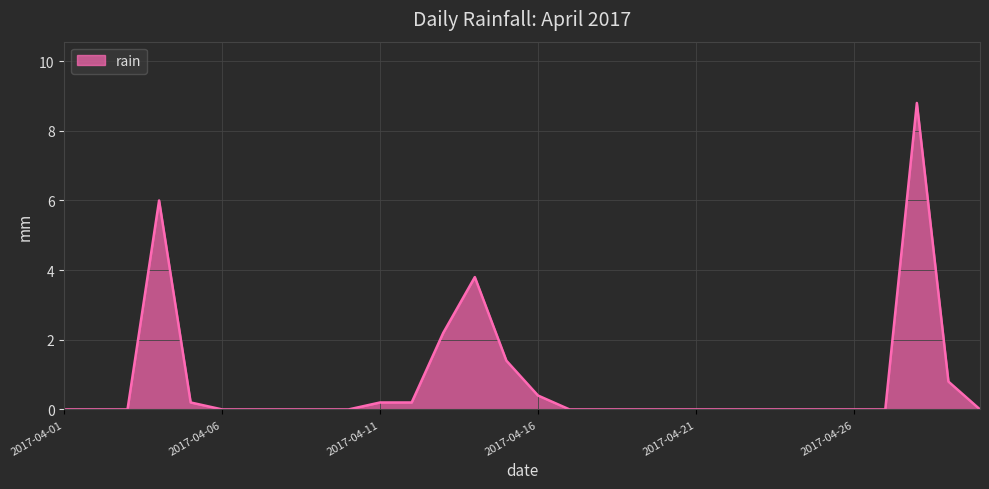

What is the maximum value shown in the chart?

8.8